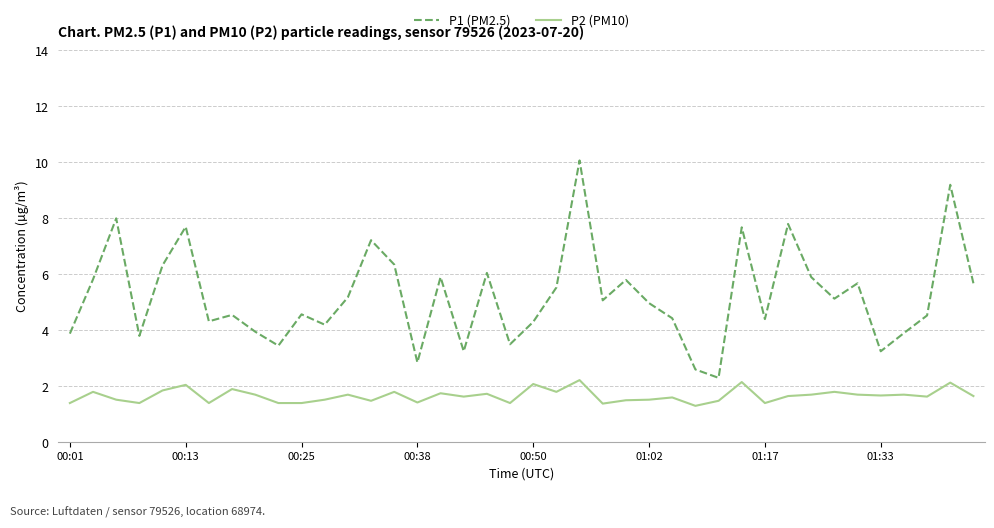

What is the difference between the maximum and minimum values in the P1 (PM2.5) series?

7.8